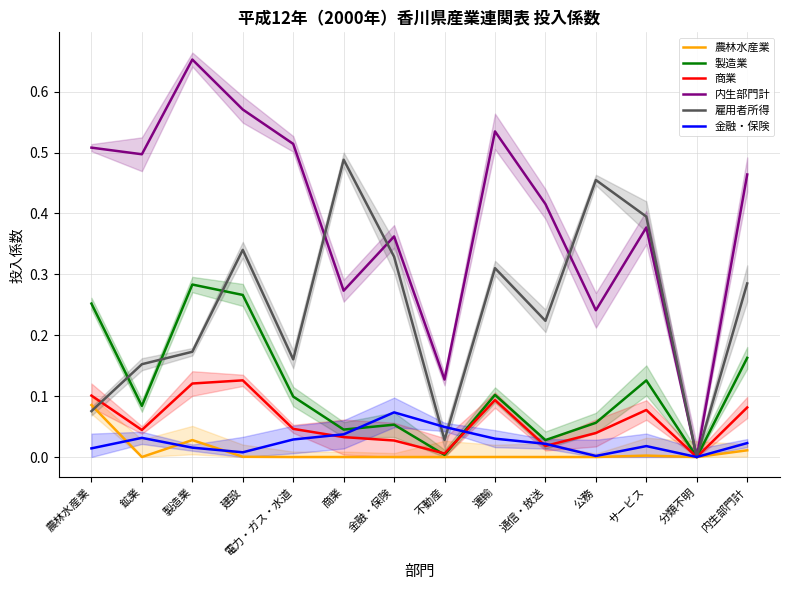

What is the difference between the highest and lowest values at 通信・放送?

0.4